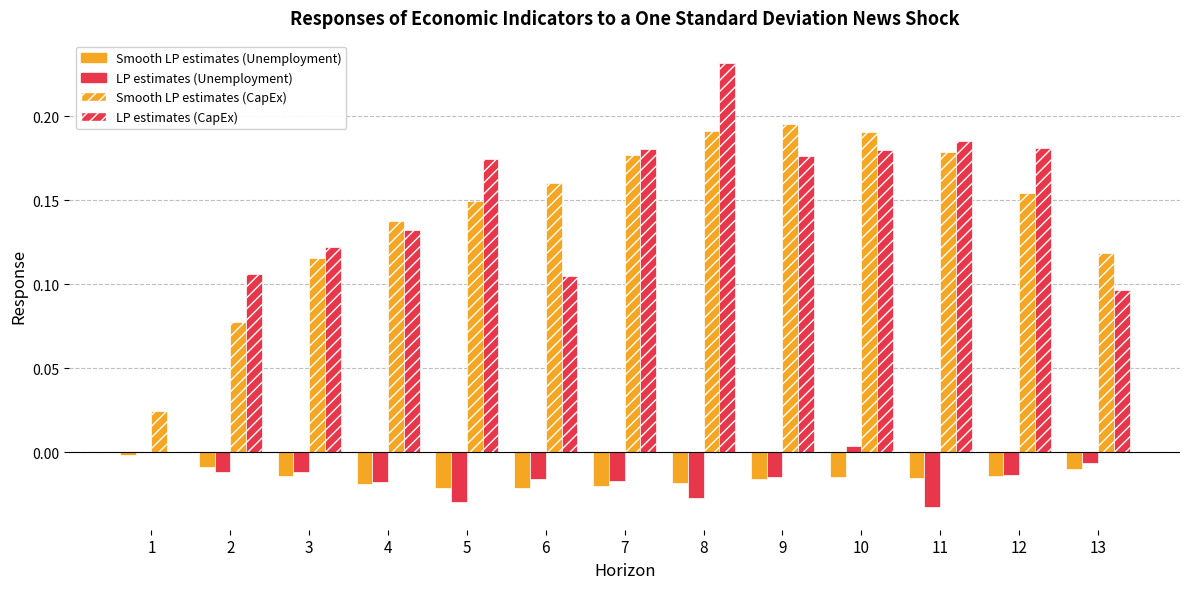

The value of Smooth local projections estimates (CapEx) at 12 is 0.2. True or false?

True